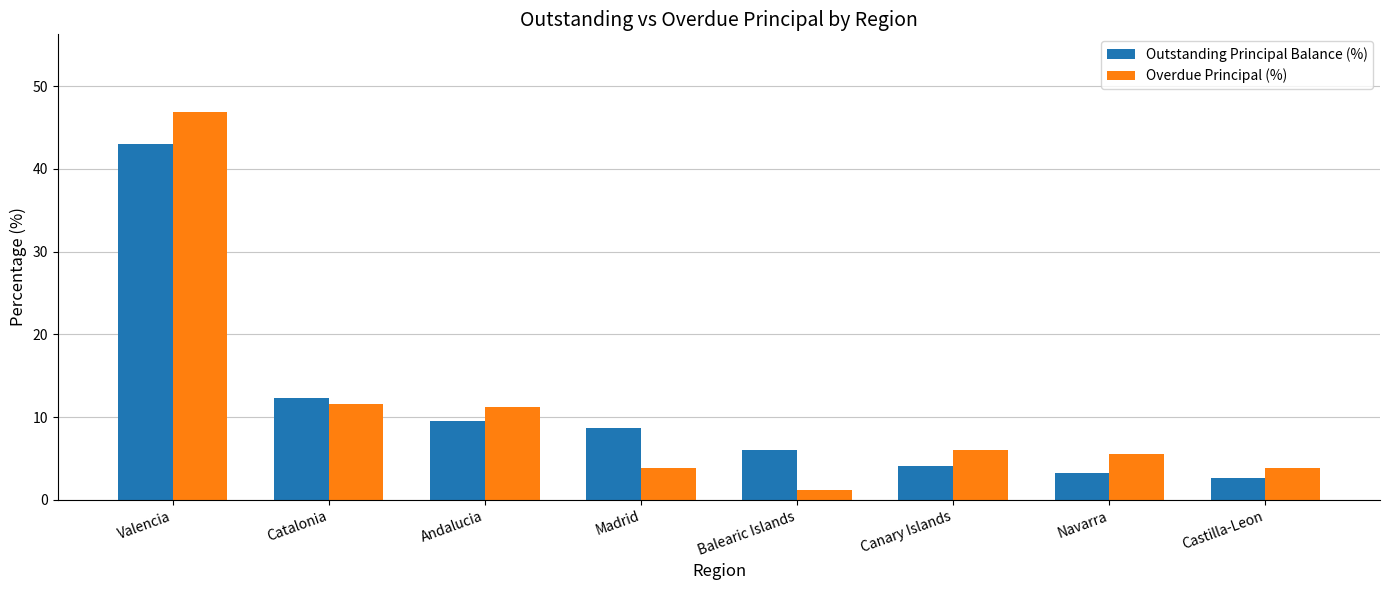

At Catalonia, list the series in order from largest to smallest.

Outstanding Principal Balance (%), Overdue Principal (%)